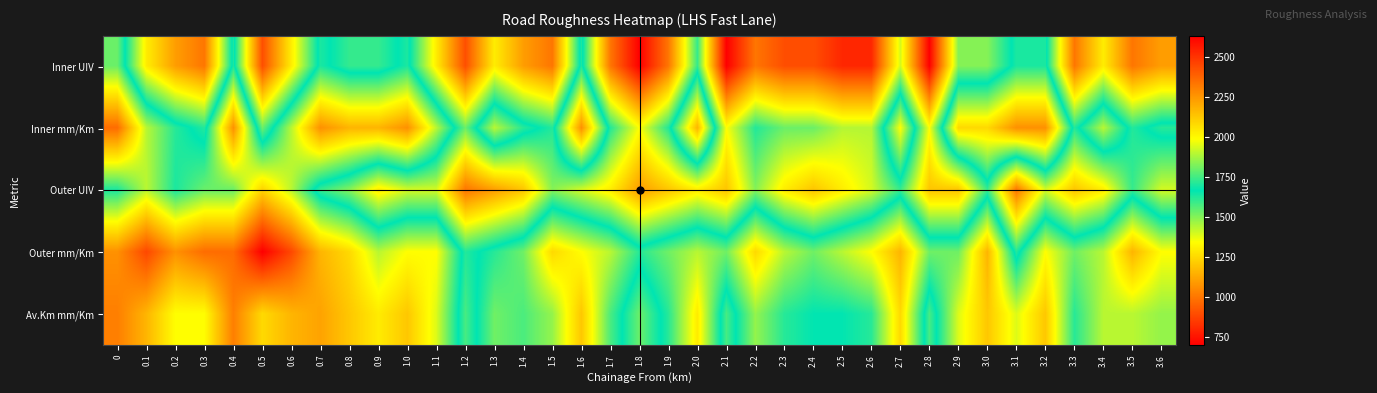

At which category does the chart reach its minimum across all series?

1.8